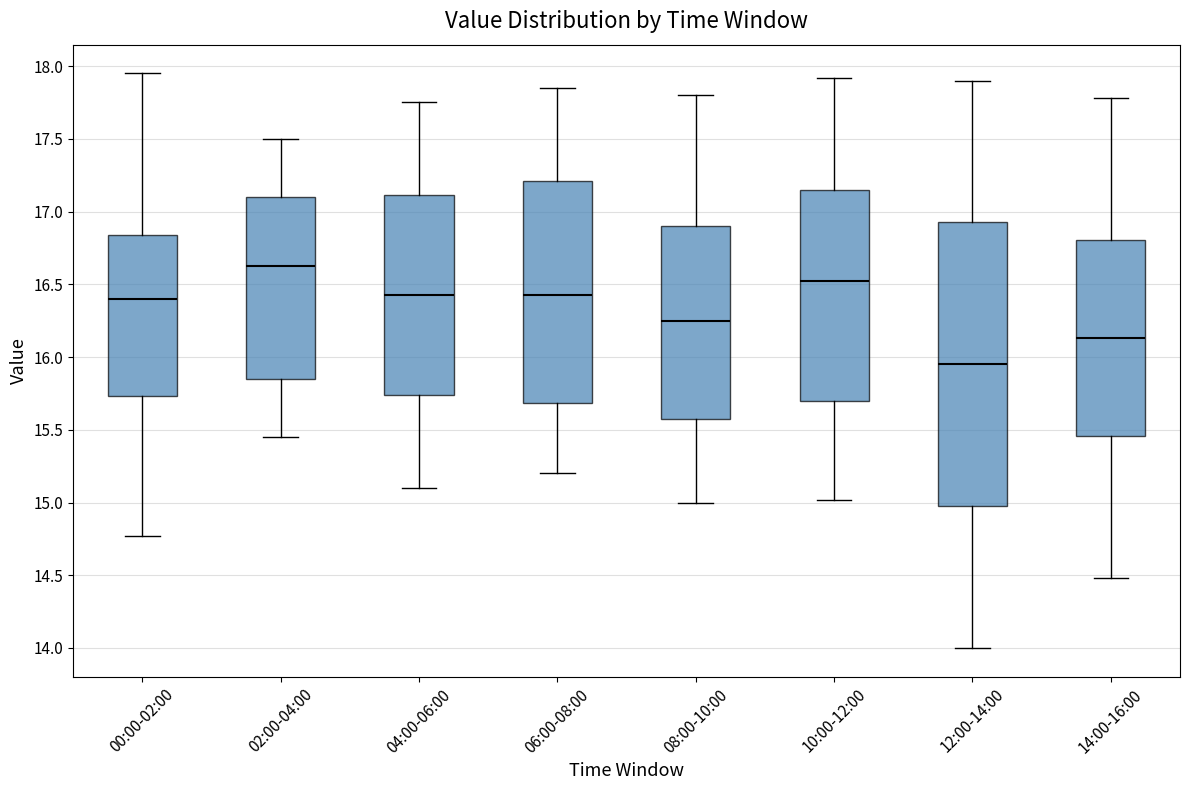

Where does the lower whisker of the box for 12:00-14:00 end on the y-axis? The values are not printed on the chart, so give them approximately, as read against the axis.

14.00